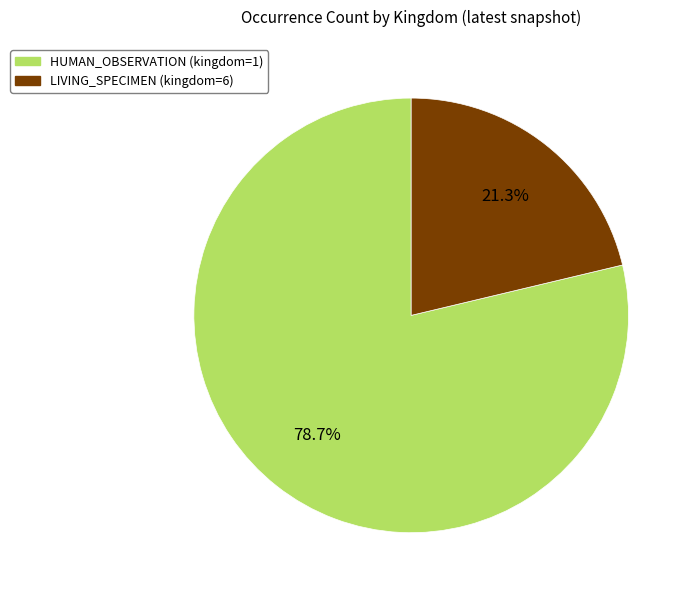

Is there any slice that represents more than half of the pie?

Yes